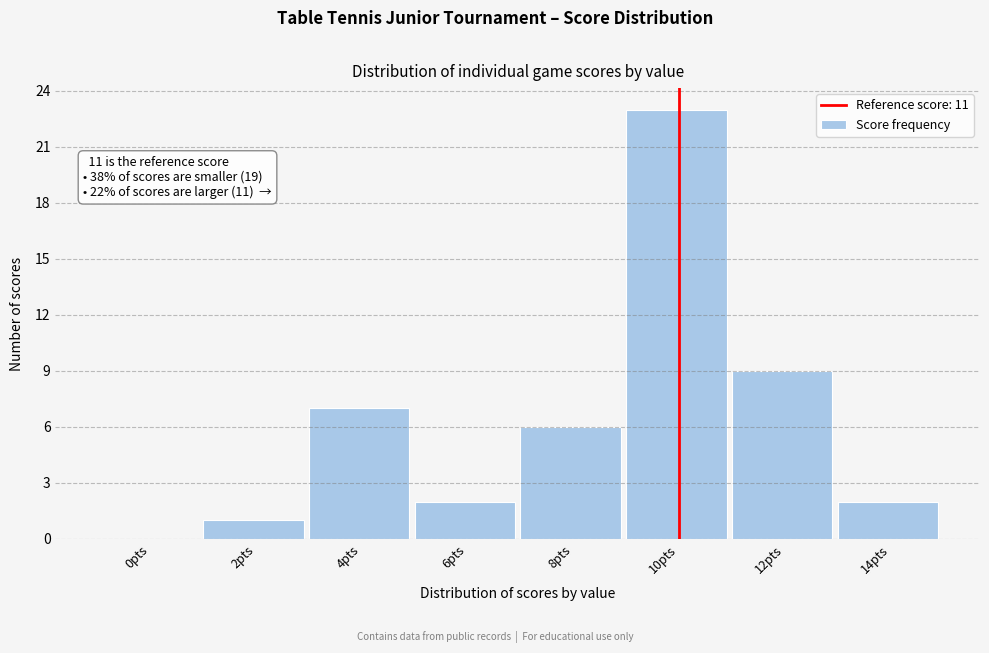

Reading left to right, extract all data points from this chart.

0pts=0	2pts=1	4pts=7	6pts=2	8pts=6	10pts=23	12pts=9	14pts=2